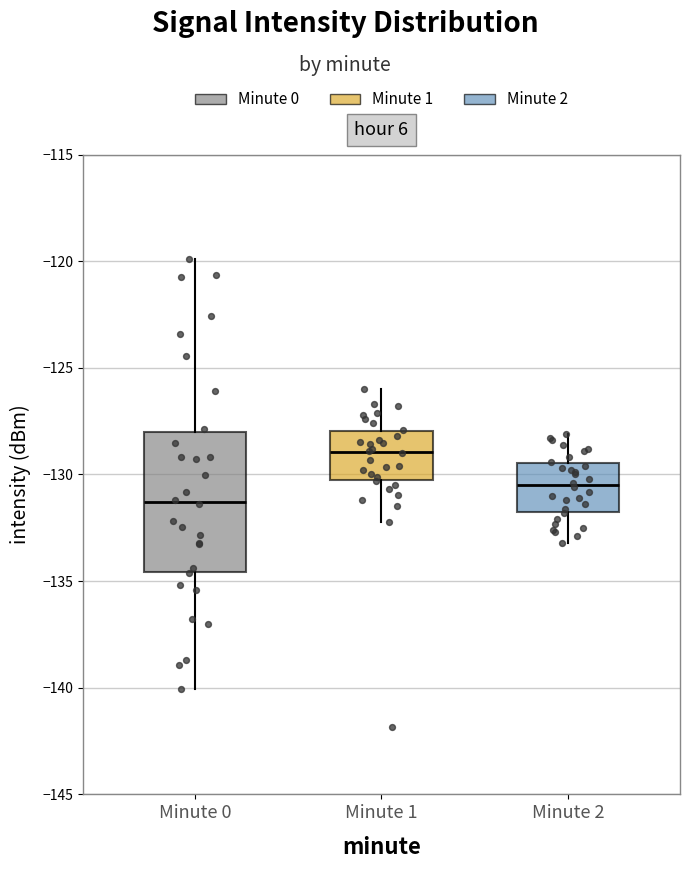

Comparing the boxes themselves (not the whiskers), which one is the tallest?

Minute 0